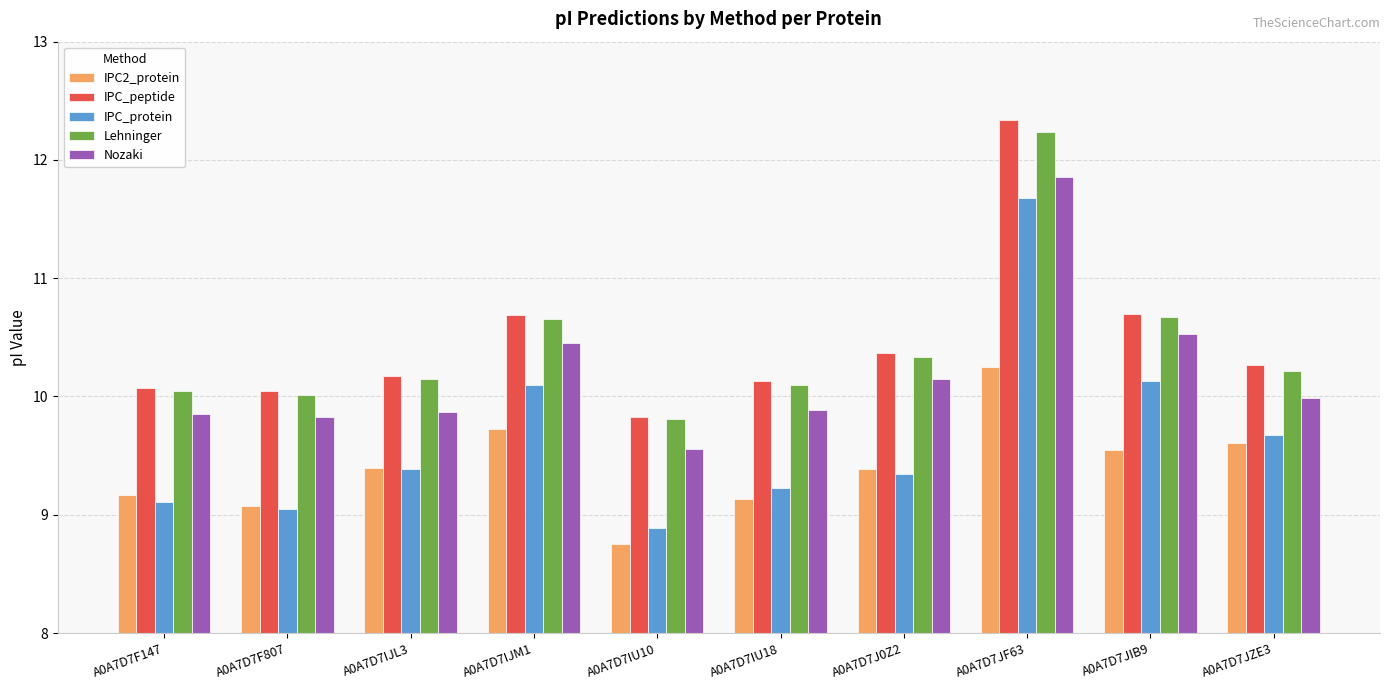

The IPC_peptide series shows 10.7 at A0A7D7JIB9. True or false?

True